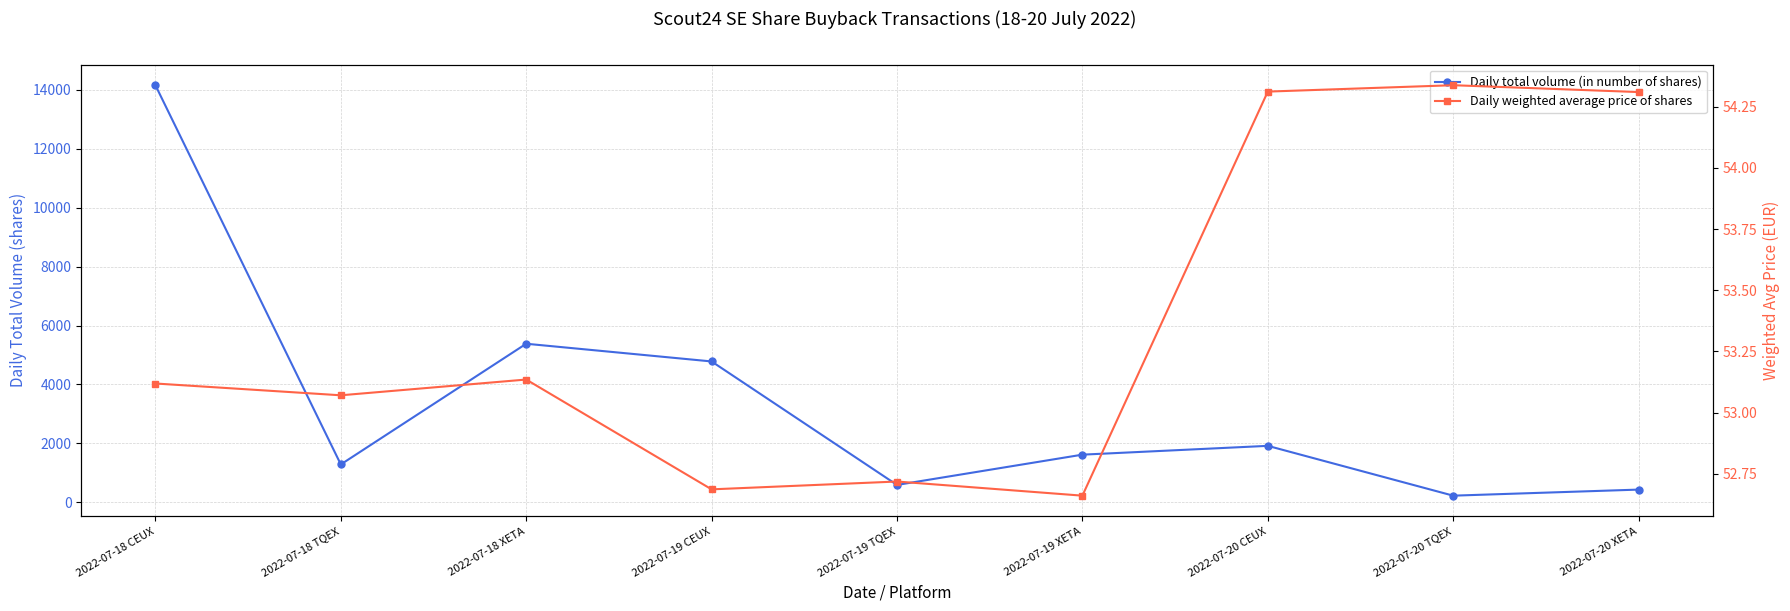

Which series has the widest spread of values?

Daily total volume (in number of shares)